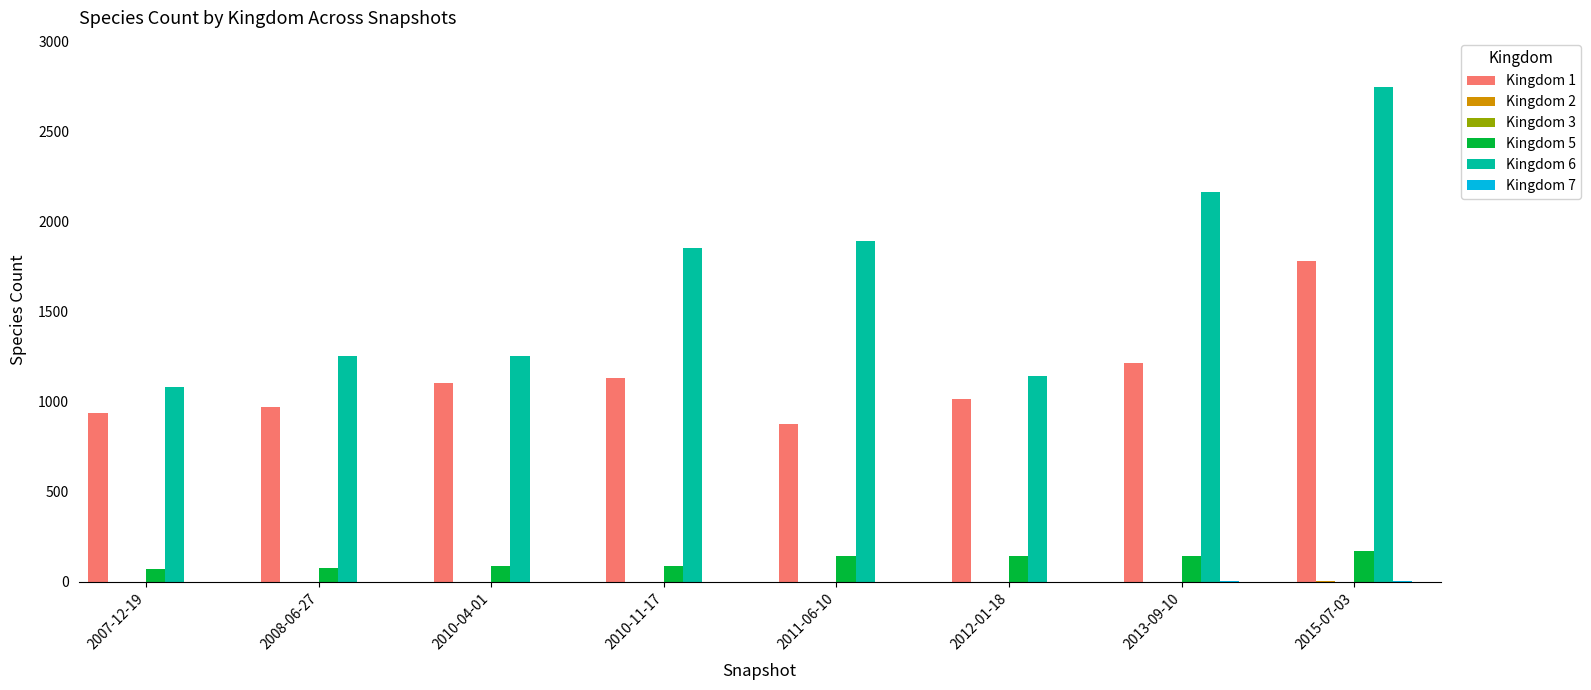

What is the maximum value shown in the chart?

2743